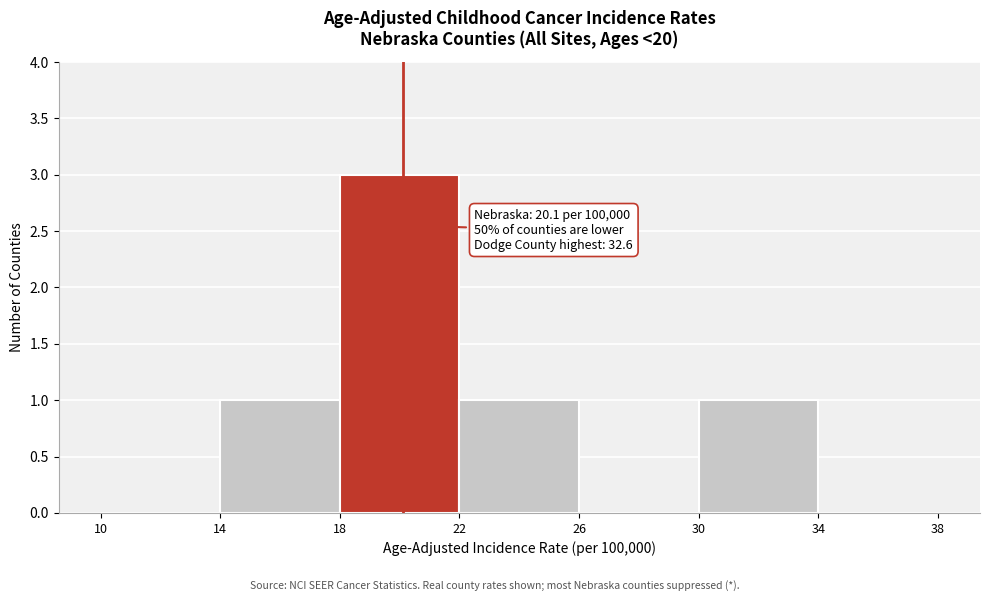

Which range on the x-axis has the tallest bar?

18 to 22